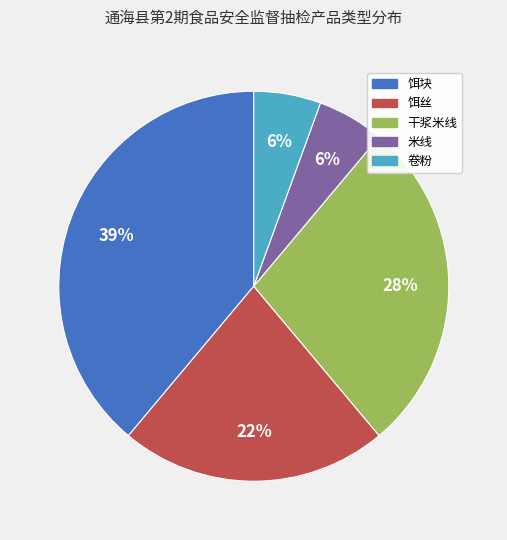

Which category has the biggest portion of the pie?

饵块